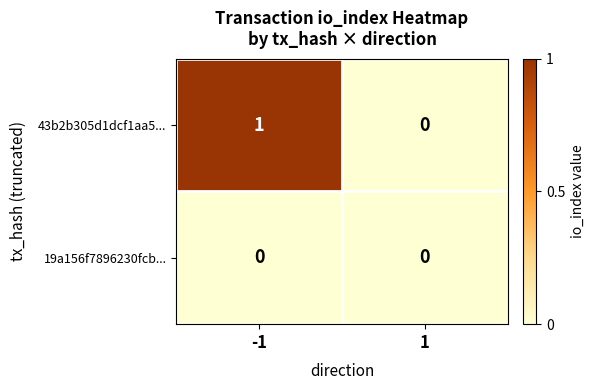

What is the difference between the highest and lowest values at -1?

1